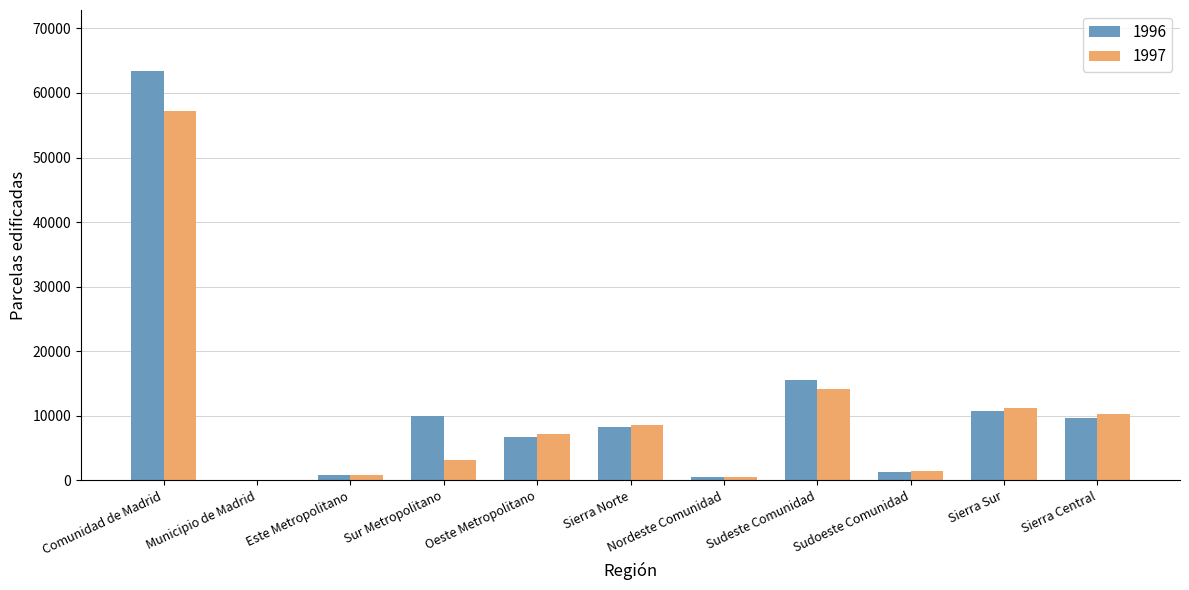

What is the highest value of the 1997 series?

57240